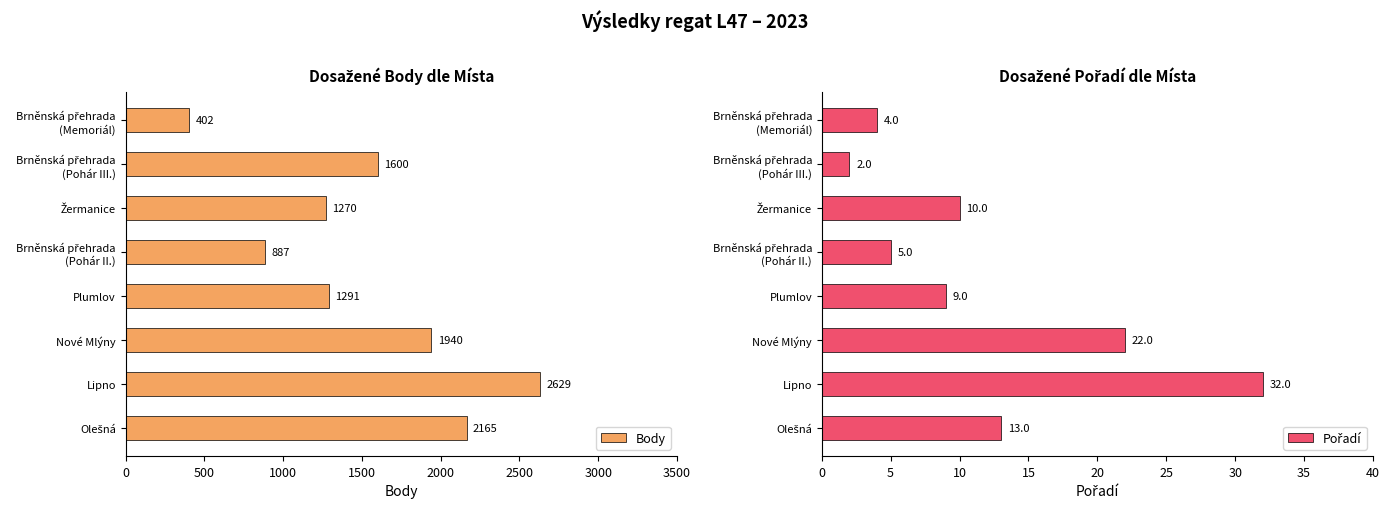

What is the difference between the second highest and minimum values in the Pořadí series?

20